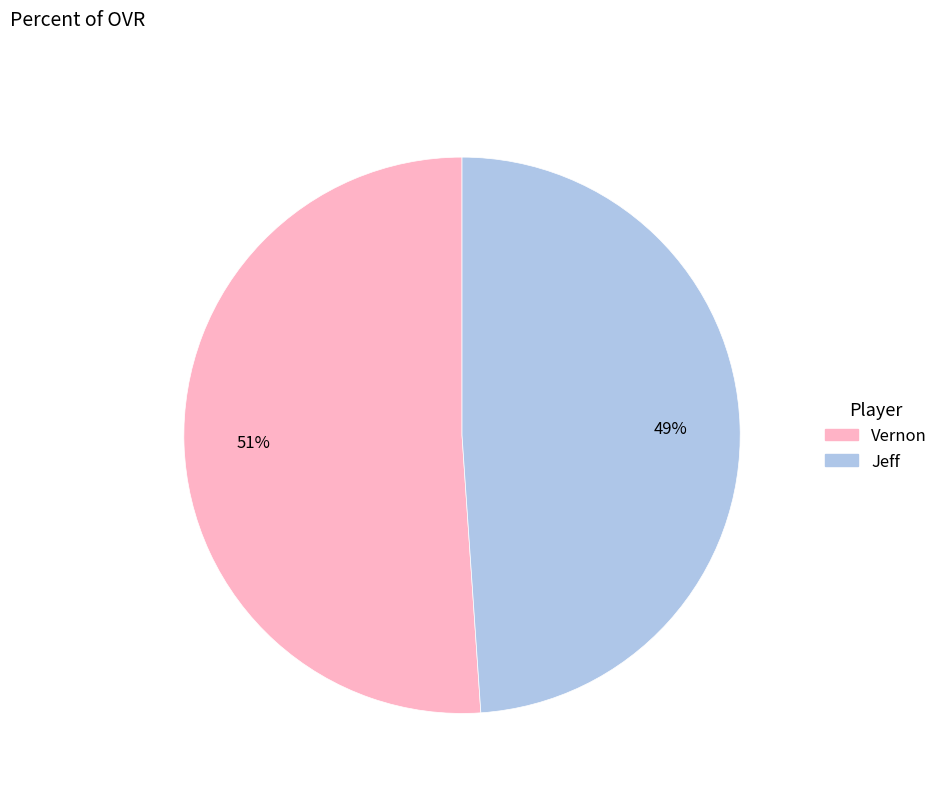

Is the sum of Vernon and Jeff greater than half?

Yes